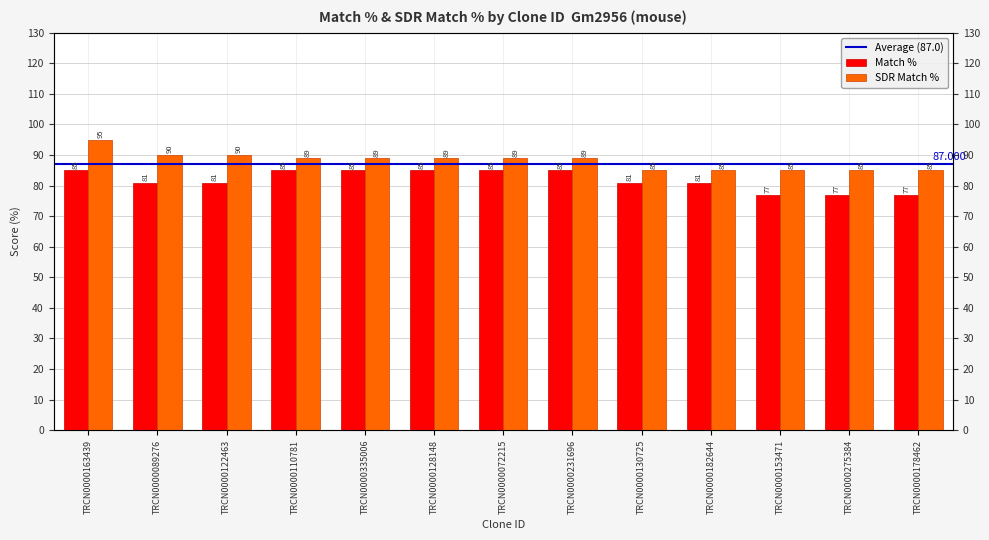

What are all the series names shown in the legend?

Match %, SDR Match %